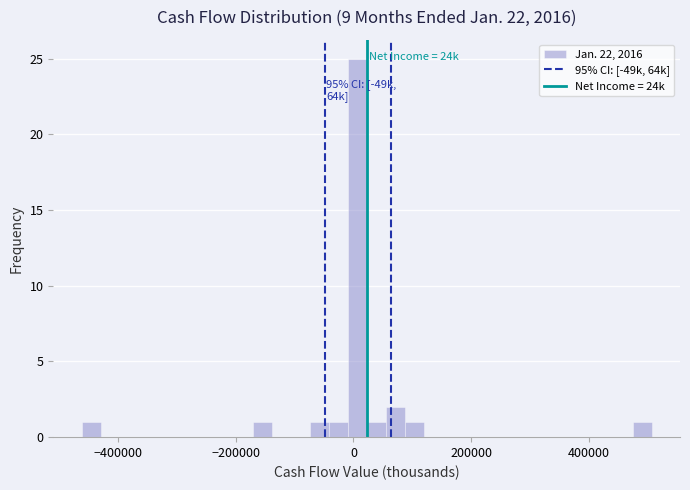

Read against the x-axis, roughly where is the centre of the tallest bar?

0